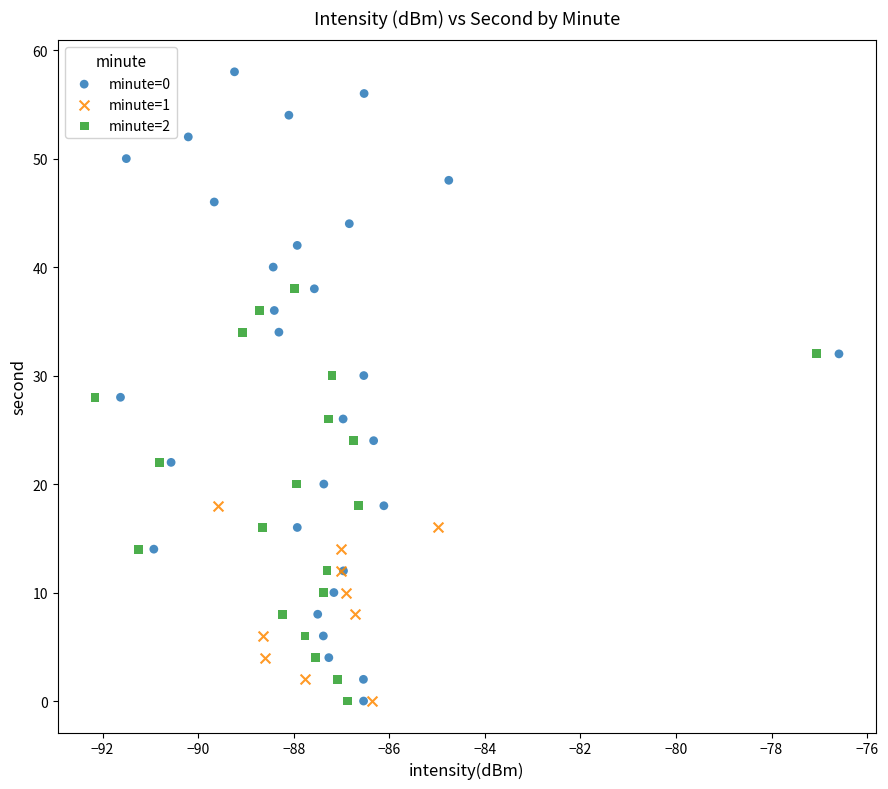

Which series has the largest Y range (max minus min)?

minute=0